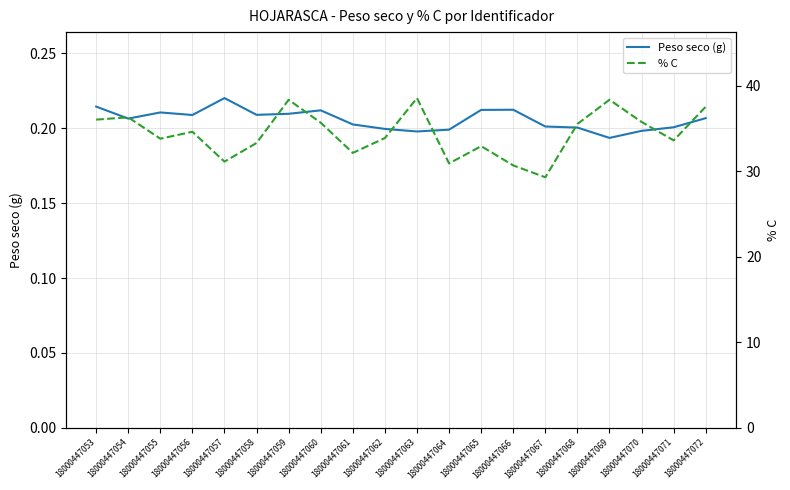

At which label is Peso seco (g) closest to 0?

18000447069